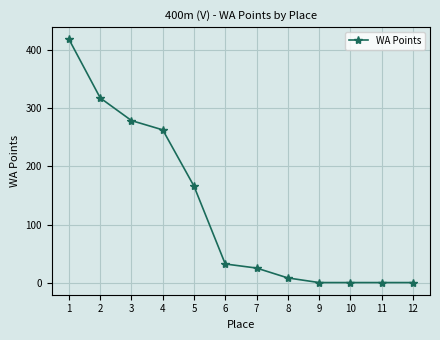

How many lines are shown in the chart?

1